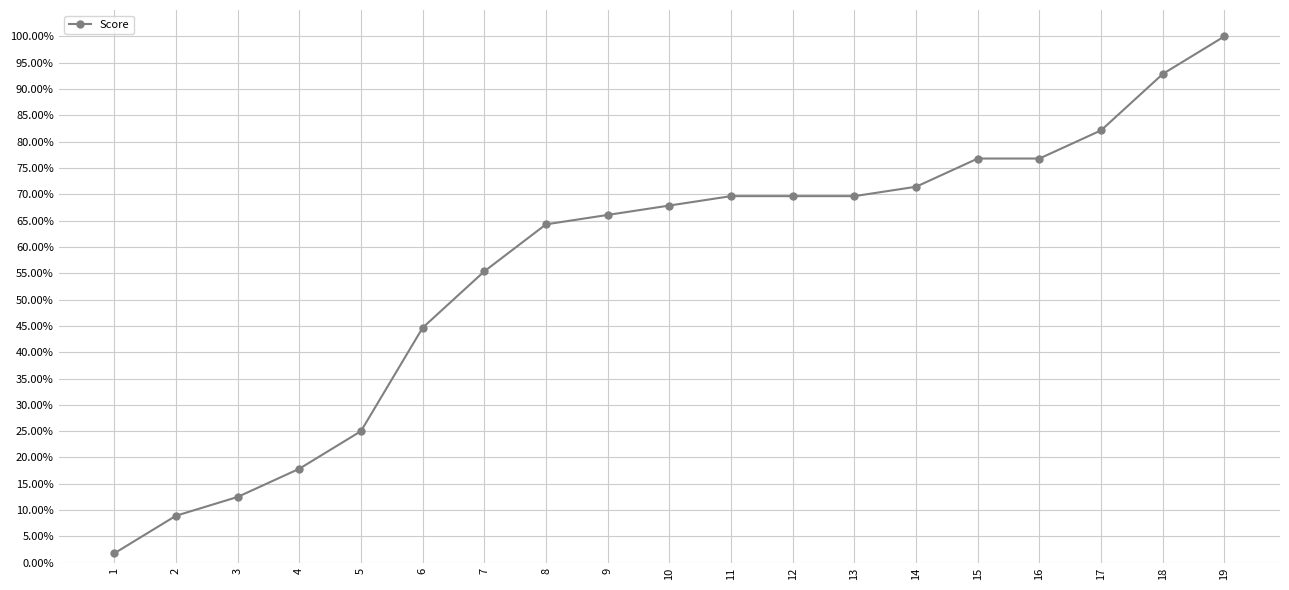

Rank the categories by value from highest to lowest.

19, 18, 17, 15, 16, 14, 11, 12, 13, 10, 9, 8, 7, 6, 5, 4, 3, 2, 1